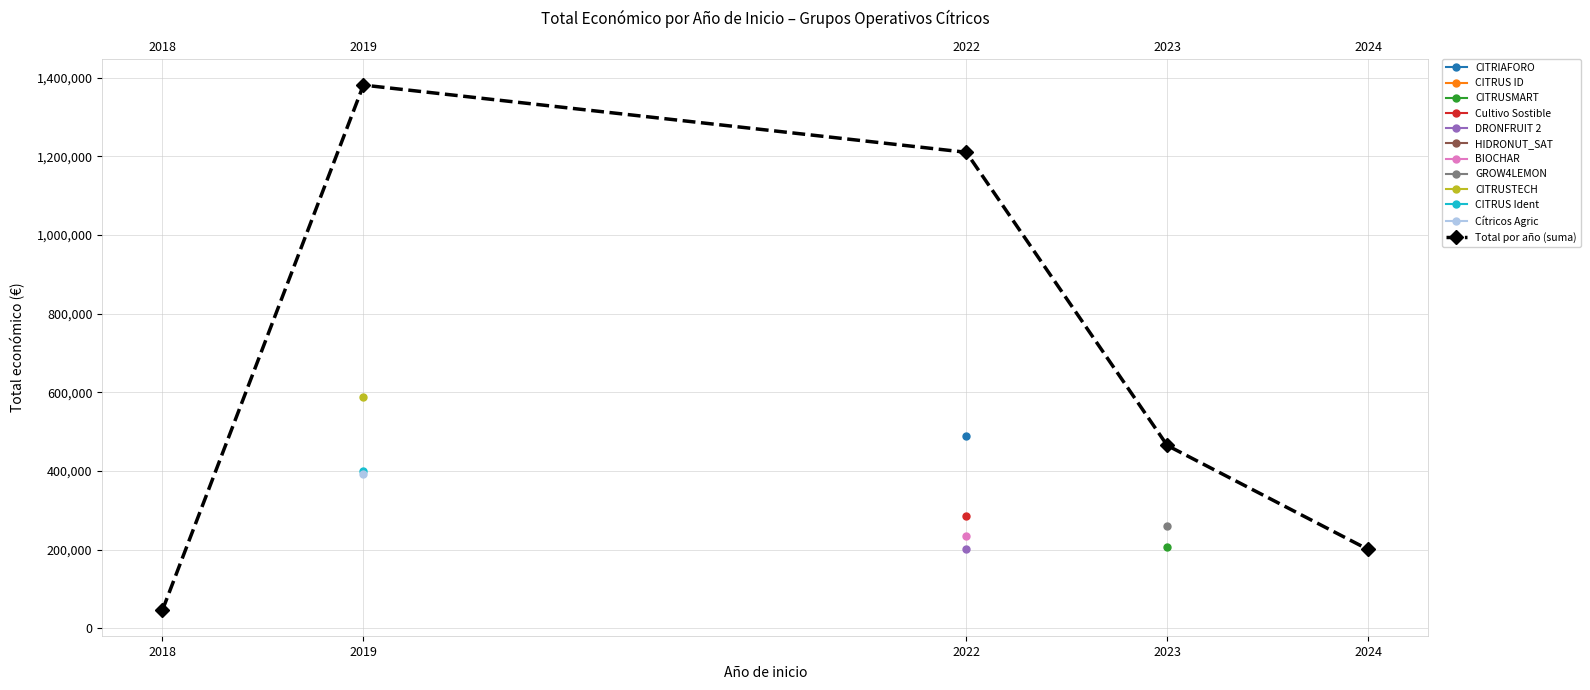

What is the change in value from 2019 to 2023?

-916237